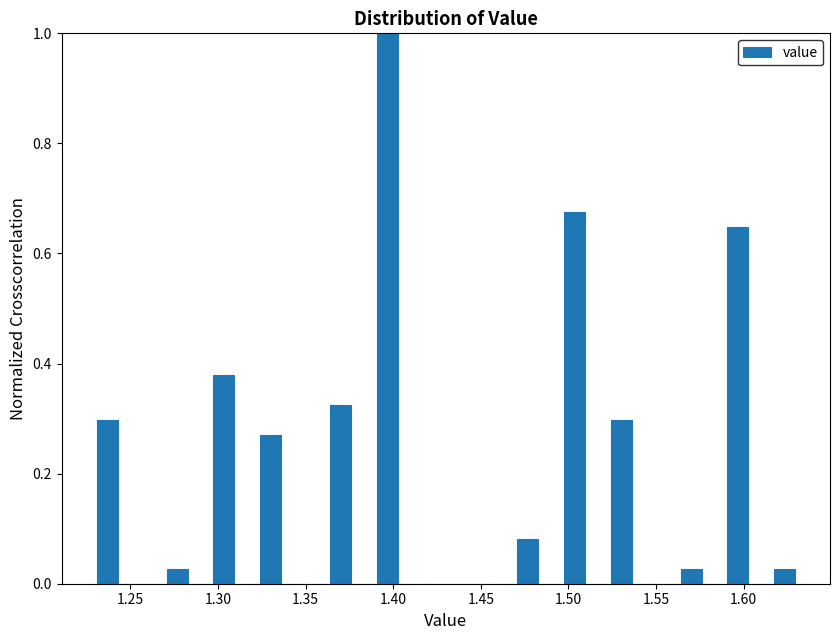

Read against the x-axis, roughly where is the centre of the tallest bar?

1.395